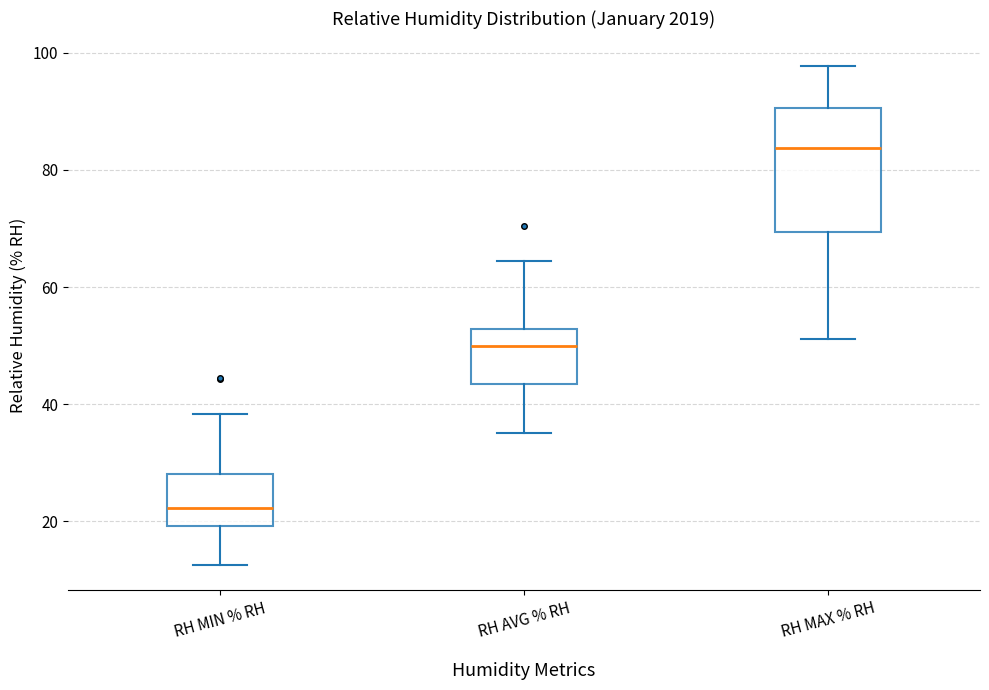

Which box's median line is the lowest?

RH MIN % RH